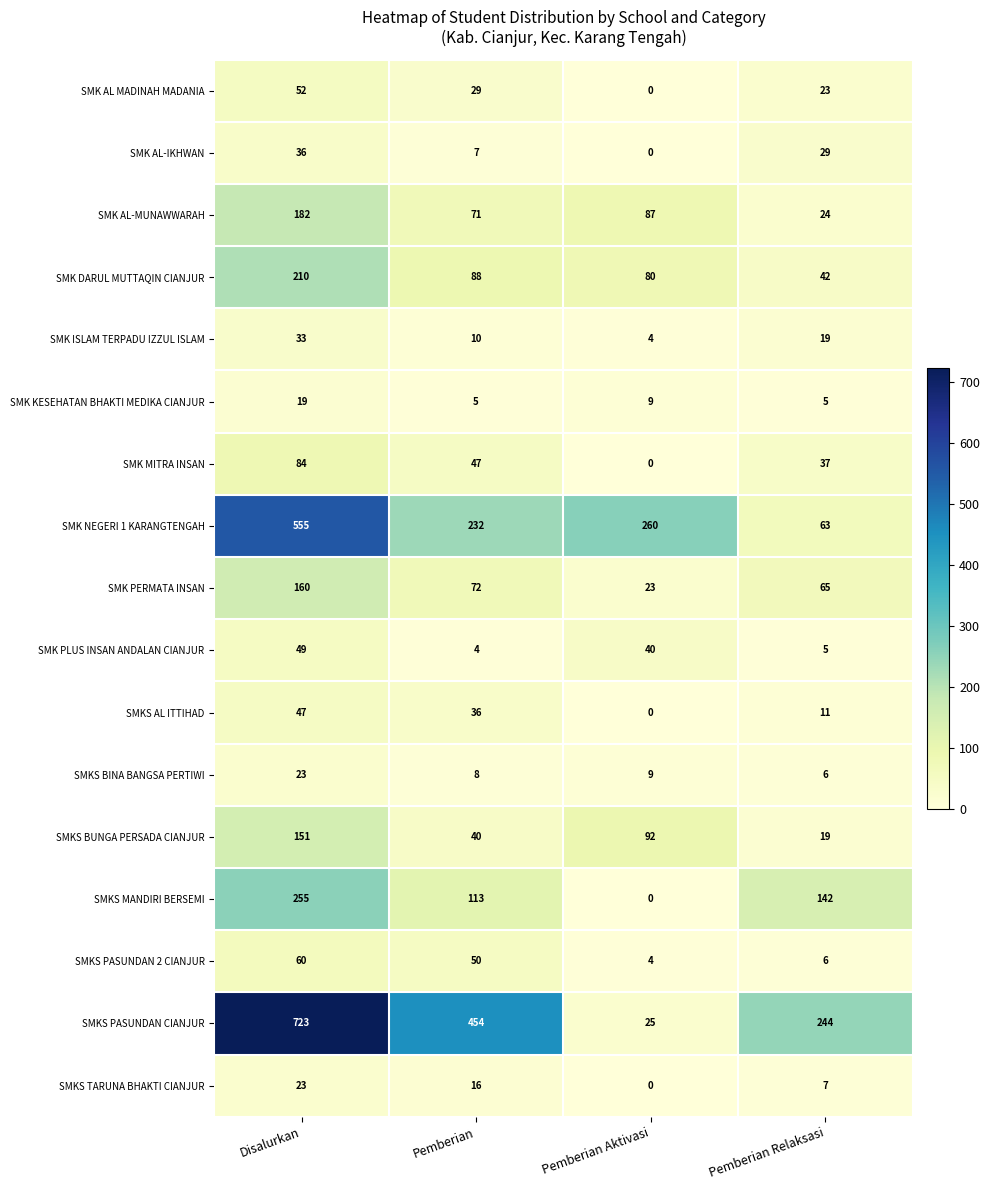

Count the number of data series in this chart.

17